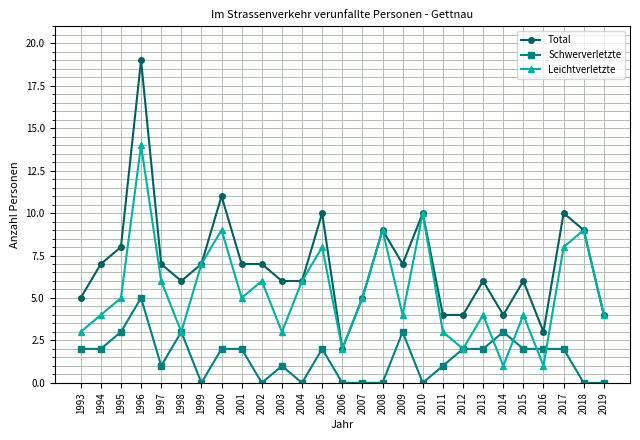

Reading left to right, what are all the values shown in this chart?

Total: 5	7	8	19	7	6	7	11	7	7	6	6	10	2	5	9	7	10	4	4	6	4	6	3	10	9	4
Schwerverletzte: 2	2	3	5	1	3	0	2	2	0	1	0	2	0	0	0	3	0	1	2	2	3	2	2	2	0	0
Leichtverletzte: 3	4	5	14	6	3	7	9	5	6	3	6	8	2	5	9	4	10	3	2	4	1	4	1	8	9	4